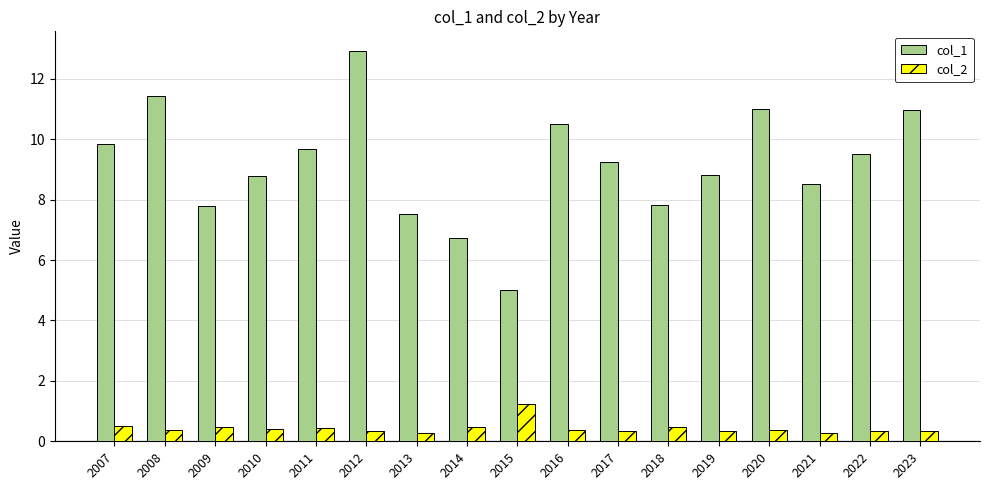

What is the lowest value of the col_1 series?

5.0